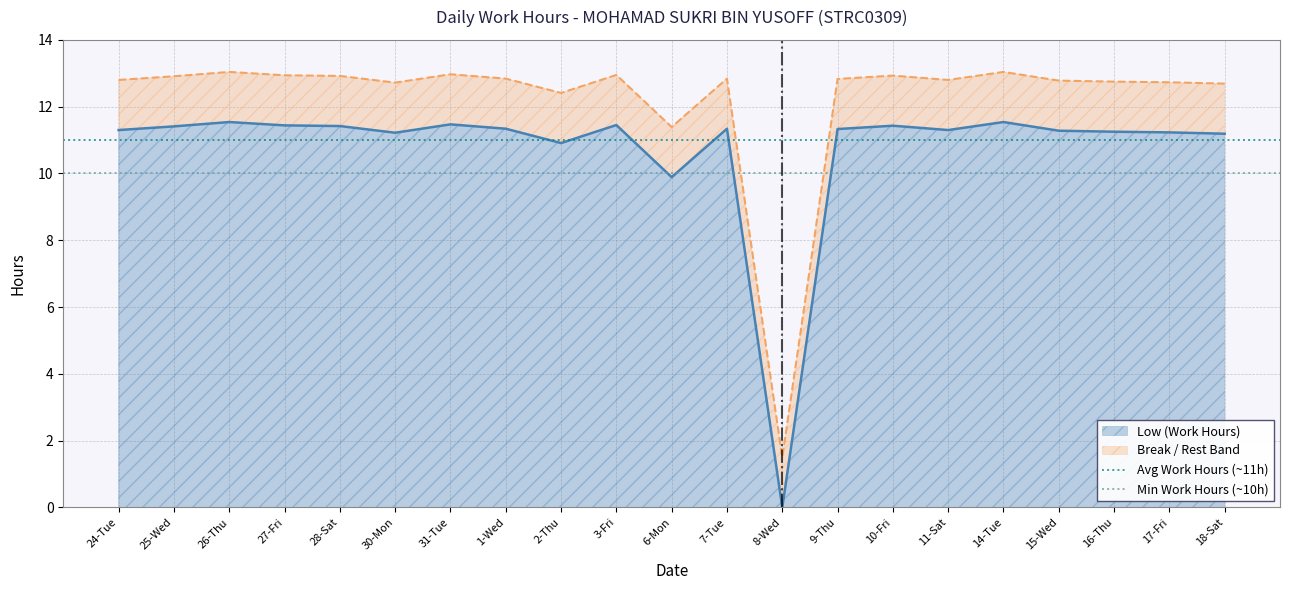

True or false: Low (Work Hours) has a value of 11.4 at 25-Wed.

True